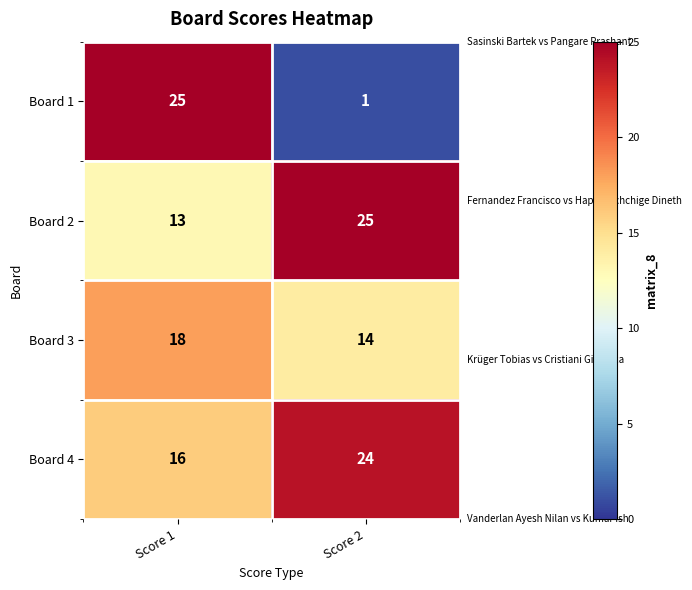

Reading left to right, list all the values displayed in this chart.

Board 1: Score 1=25	Score 2=1
Board 2: Score 1=13	Score 2=25
Board 3: Score 1=18	Score 2=14
Board 4: Score 1=16	Score 2=24